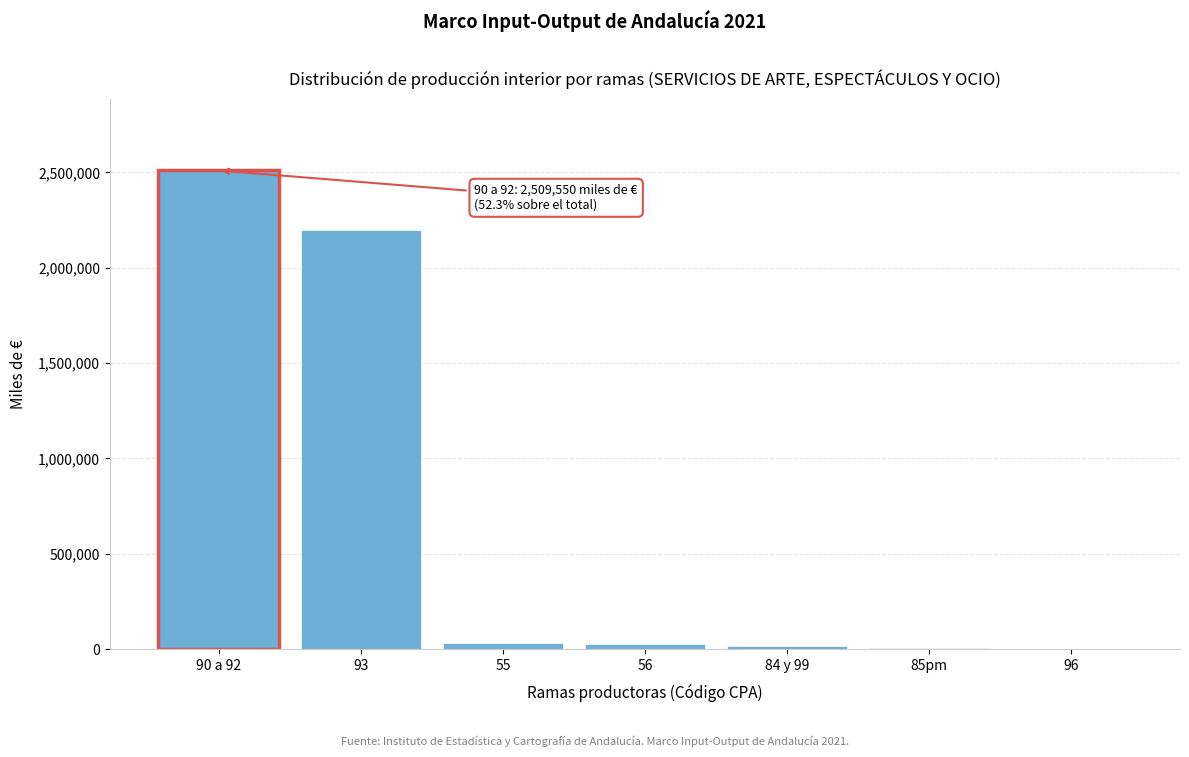

What is the maximum value shown in the chart?

2509550